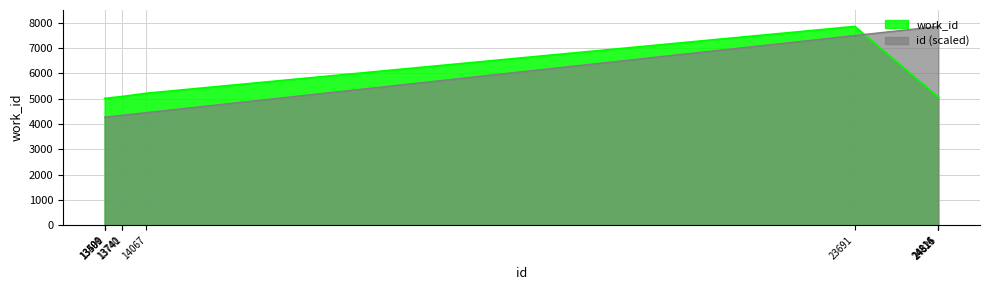

How many values in the id series exceed 4449?

5